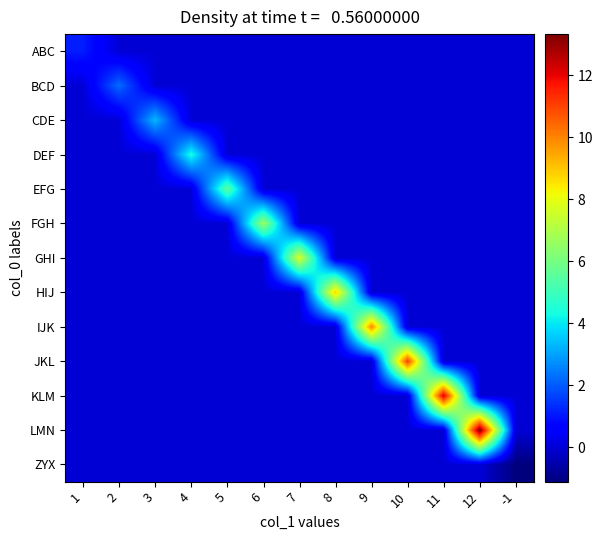

Which series has the largest total across all categories?

LMN